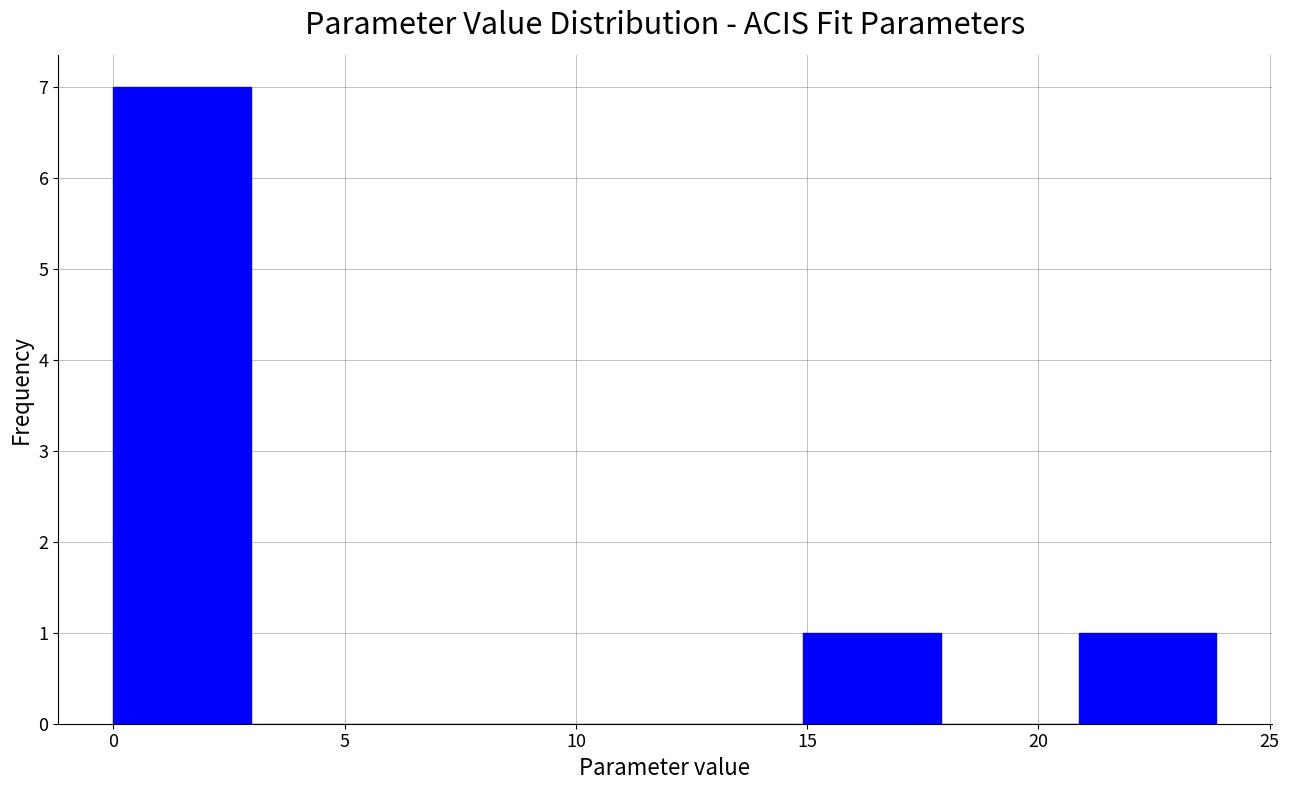

How tall is the bar that spans 0 to 3 on the x-axis? Neither the bar edges nor the heights are printed on the chart, so give them approximately, as read against the axes.

7